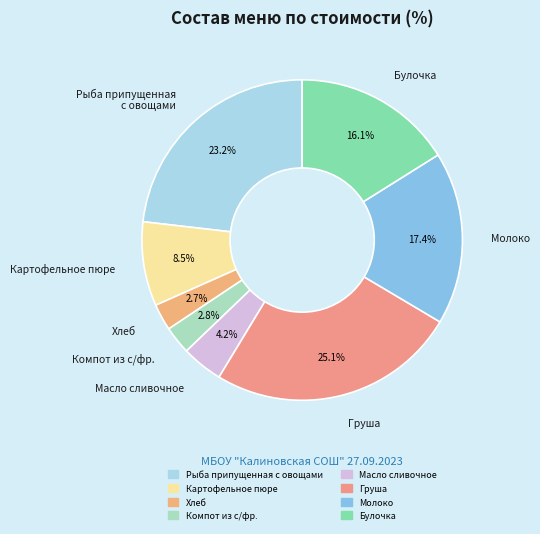

How much of the chart is everything except Картофельное пюре?

91.5%